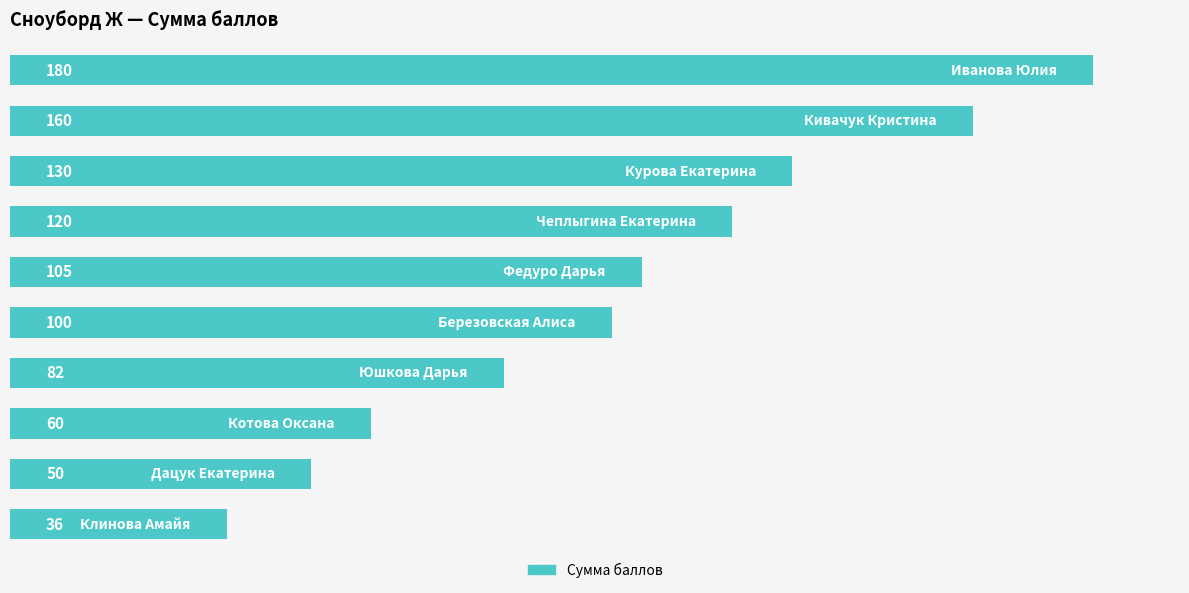

What is the sum of all values?

1023